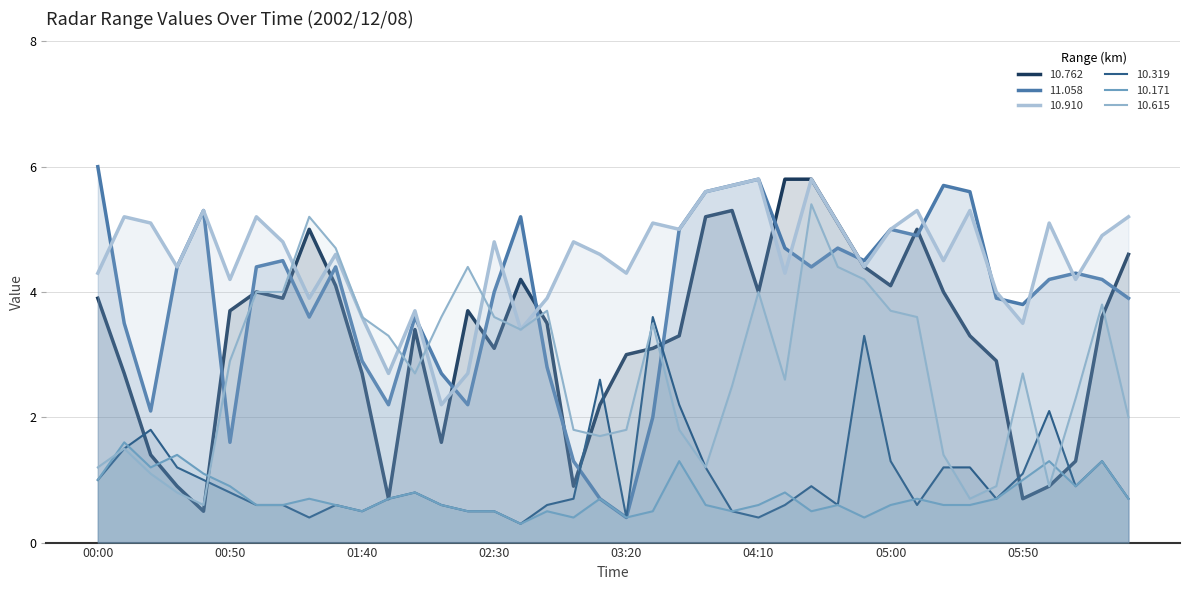

What is the difference between the highest and lowest values at 2002/12/08 01:10?

4.2